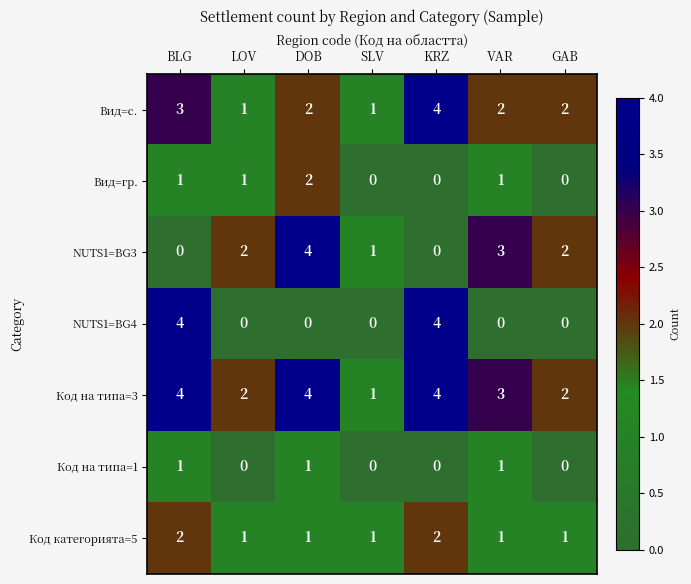

The Вид=с. series shows 1 at VAR. True or false?

False